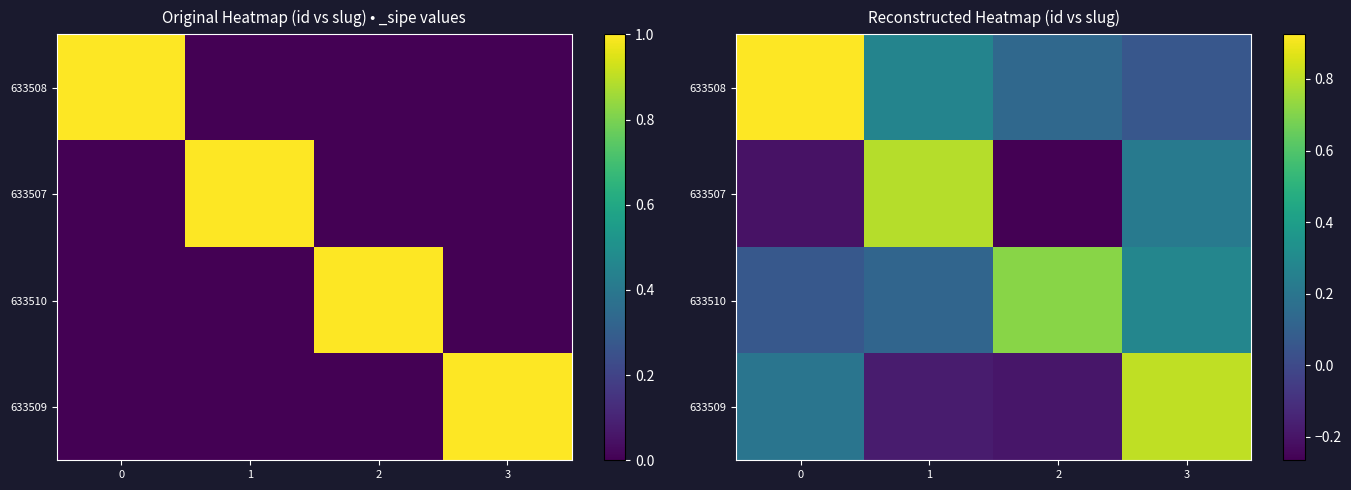

Is it true that 633509 equals -0.2 at 1?

True